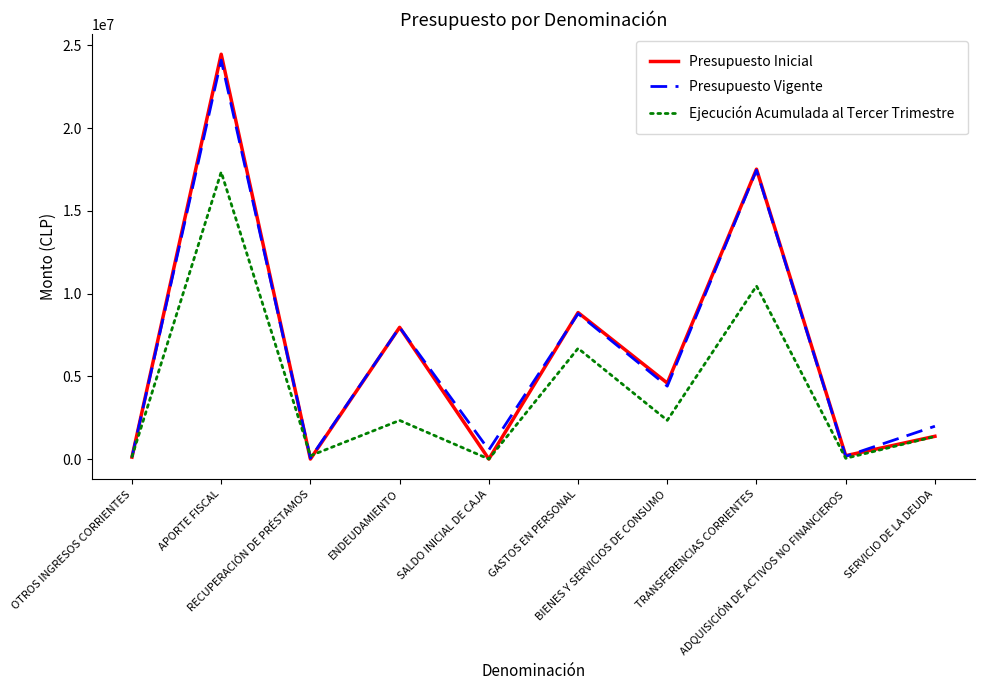

Rank the series by their maximum value, from lowest to highest.

Ejecución Acumulada al Tercer Trimestre, Presupuesto Vigente, Presupuesto Inicial